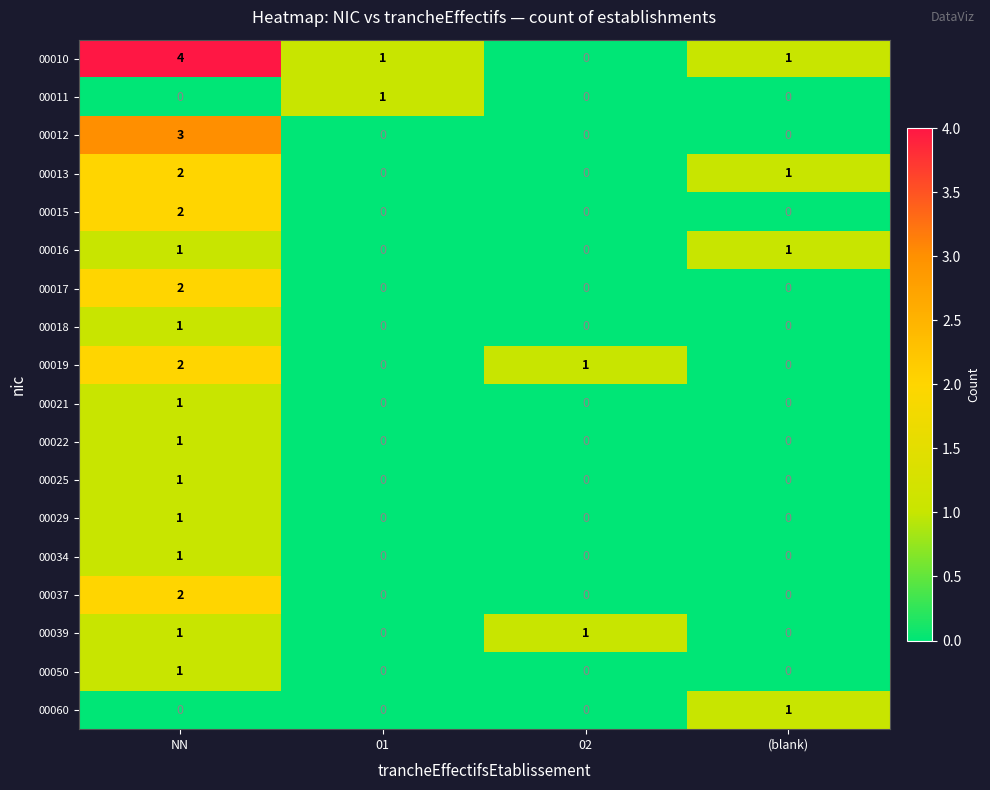

At which category does the chart reach its peak across all series?

NN